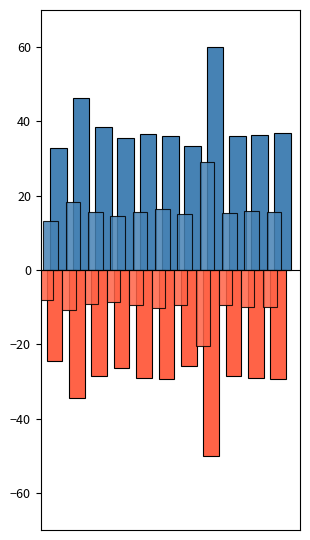

How many bars are there in each group?

4